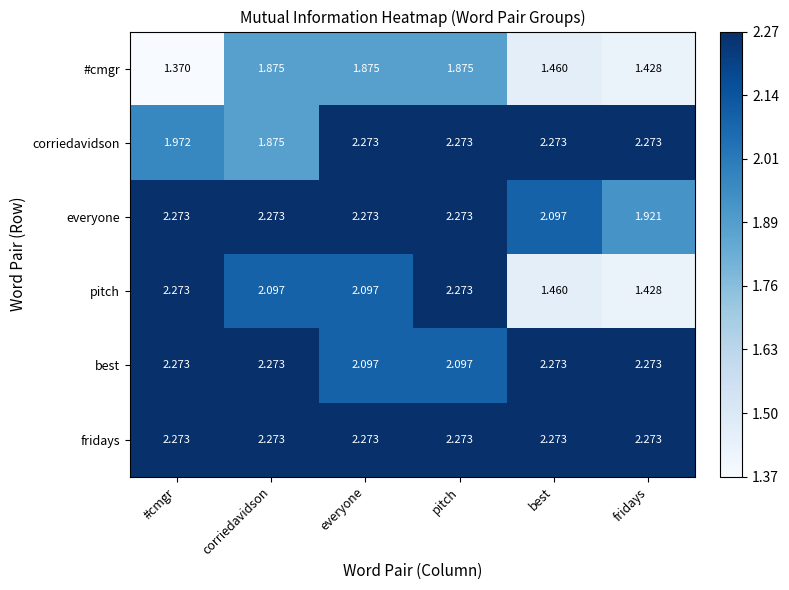

Between #cmgr and everyone, which series saw the biggest shift?

#cmgr